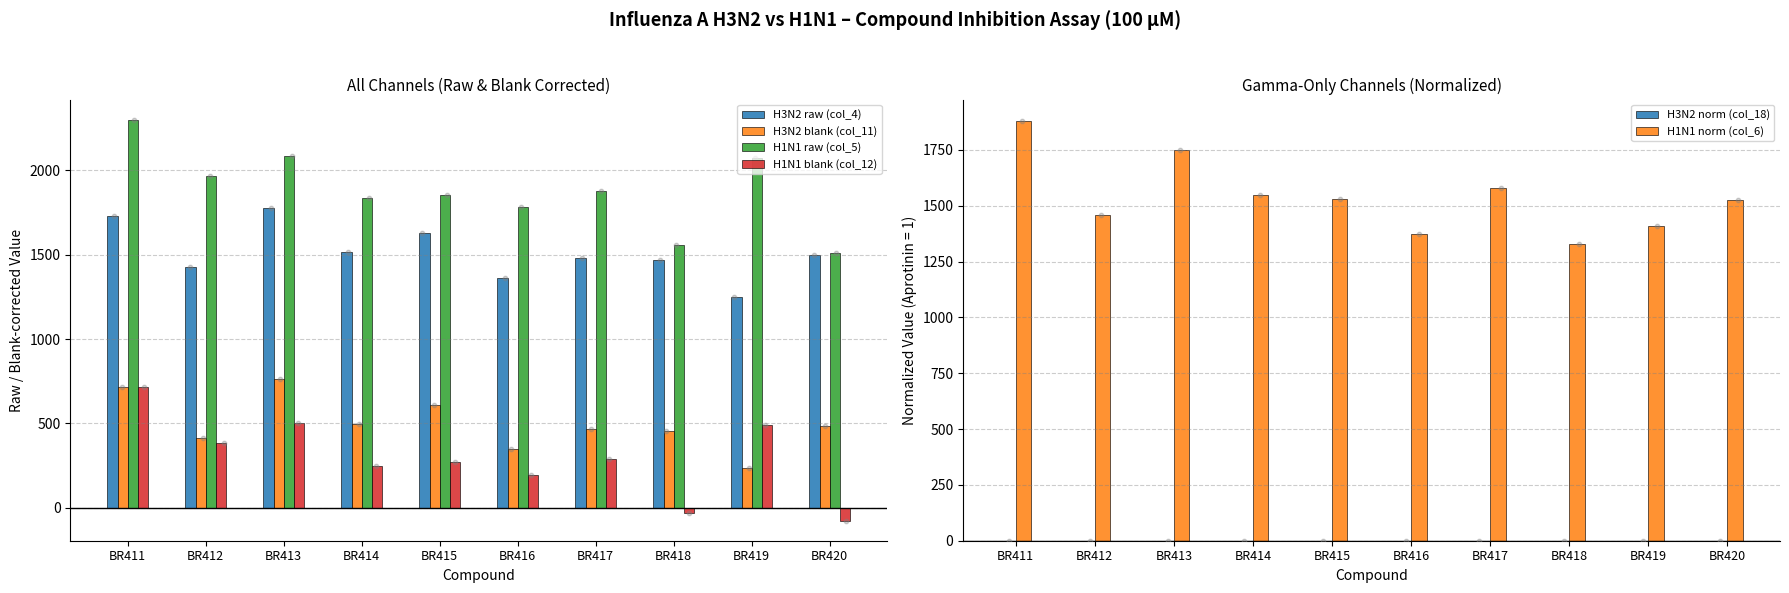

Which series contains the highest Y value?

H1N1 raw (col_5)